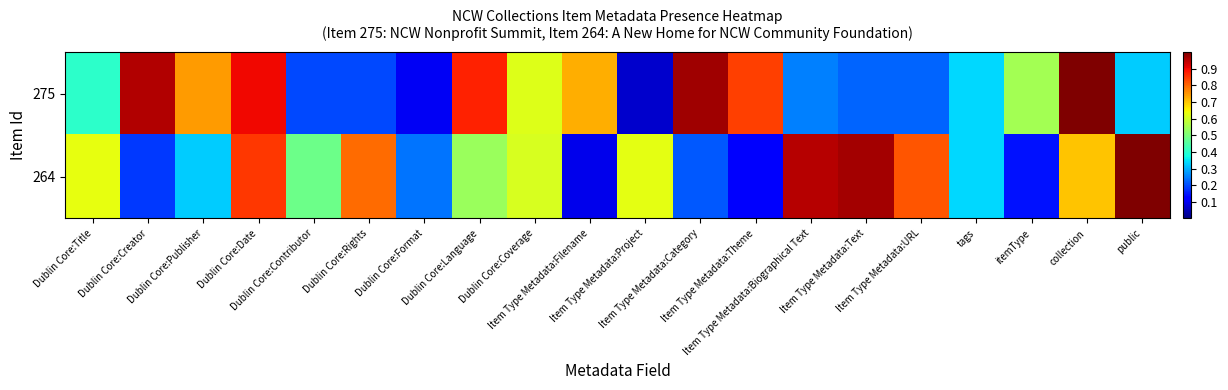

Reading left to right, list all the values displayed in this chart.

275: Dublin Core:Title=0.4	Dublin Core:Creator=1.0	Dublin Core:Publisher=0.7	Dublin Core:Date=0.9	Dublin Core:Contributor=0.2	Dublin Core:Rights=0.2	Dublin Core:Format=0.1	Dublin Core:Language=0.9	Dublin Core:Coverage=0.6	Item Type Metadata:Filename=0.7	Item Type Metadata:Project=0.1	Item Type Metadata:Category=1.0	Item Type Metadata:Theme=0.8	Item Type Metadata:Biographical Text=0.3	Item Type Metadata:Text=0.2	Item Type Metadata:URL=0.2	tags=0.3	itemType=0.5	collection=1.0	public=0.3
264: Dublin Core:Title=0.6	Dublin Core:Creator=0.2	Dublin Core:Publisher=0.3	Dublin Core:Date=0.8	Dublin Core:Contributor=0.5	Dublin Core:Rights=0.8	Dublin Core:Format=0.2	Dublin Core:Language=0.5	Dublin Core:Coverage=0.6	Item Type Metadata:Filename=0.1	Item Type Metadata:Project=0.6	Item Type Metadata:Category=0.2	Item Type Metadata:Theme=0.1	Item Type Metadata:Biographical Text=1.0	Item Type Metadata:Text=1.0	Item Type Metadata:URL=0.8	tags=0.3	itemType=0.1	collection=0.7	public=1.0